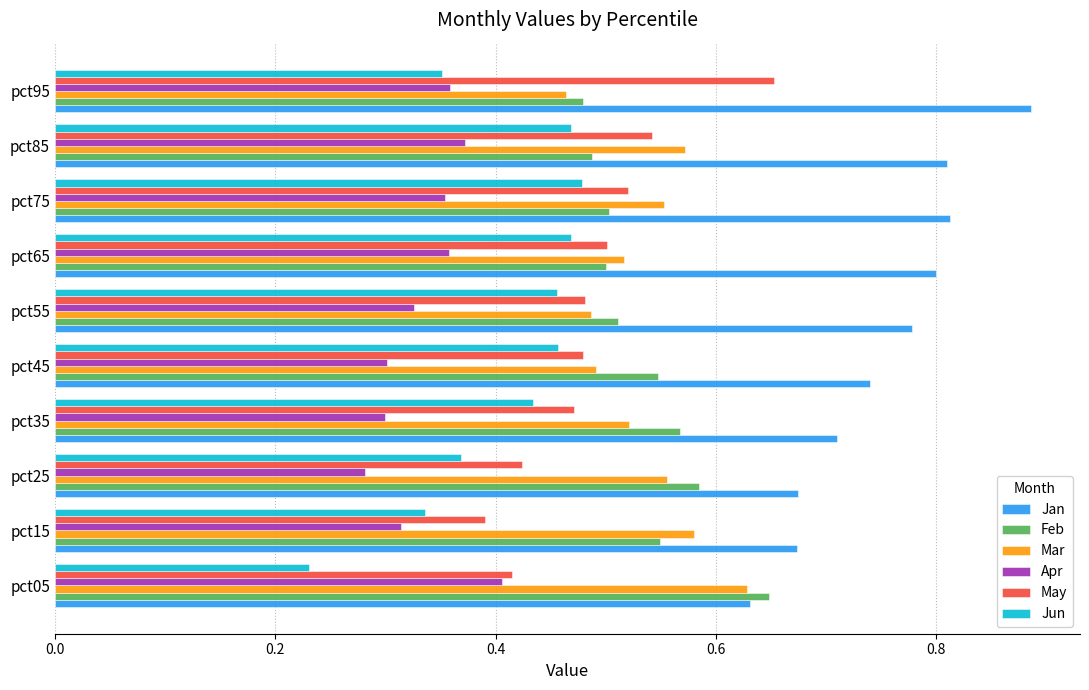

Count the Jun values in the range 0 to 1.

10